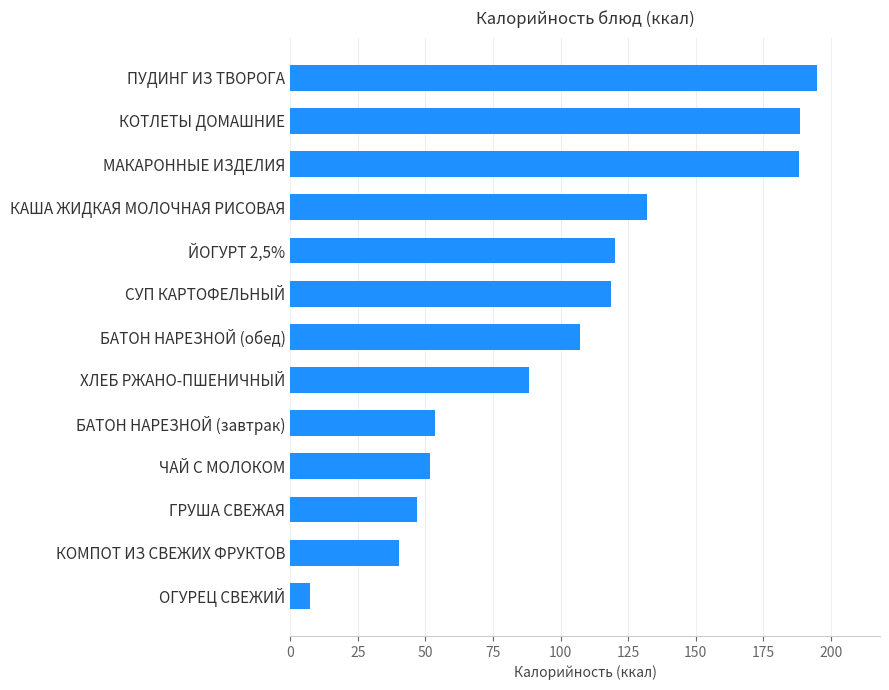

True or false: the data shows 118.7 at СУП КАРТОФЕЛЬНЫЙ.

True